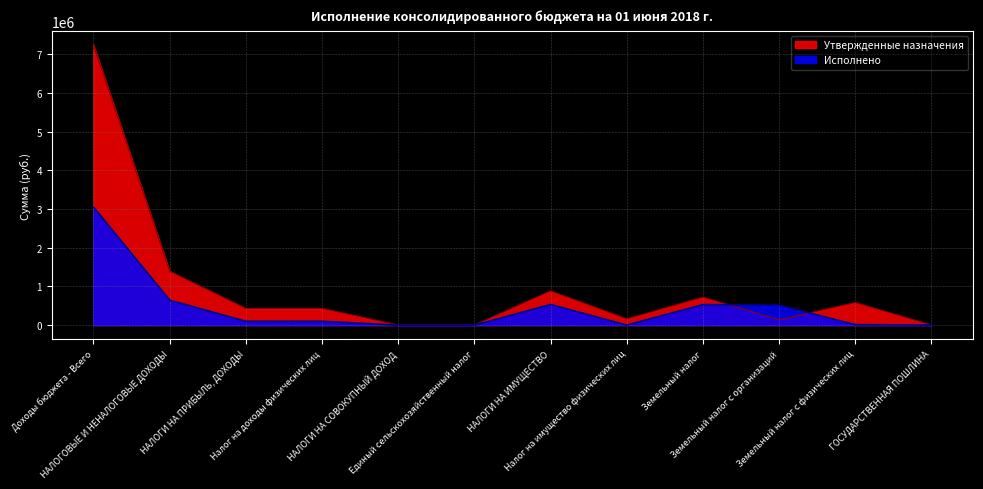

Where is Исполнено nearest to the value 1527060?

НАЛОГОВЫЕ И НЕНАЛОГОВЫЕ ДОХОДЫ